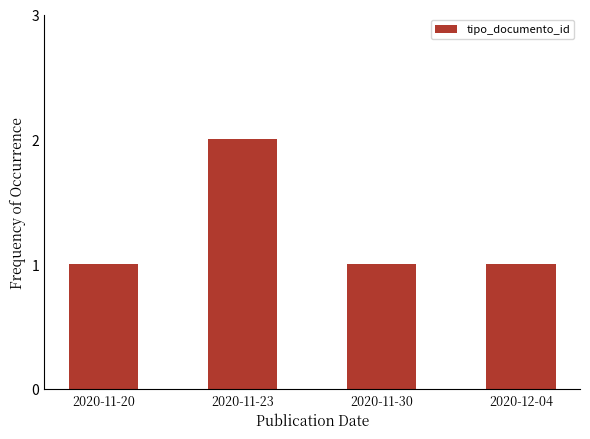

What is the change in value from 2020-11-20 to 2020-11-23?

+1